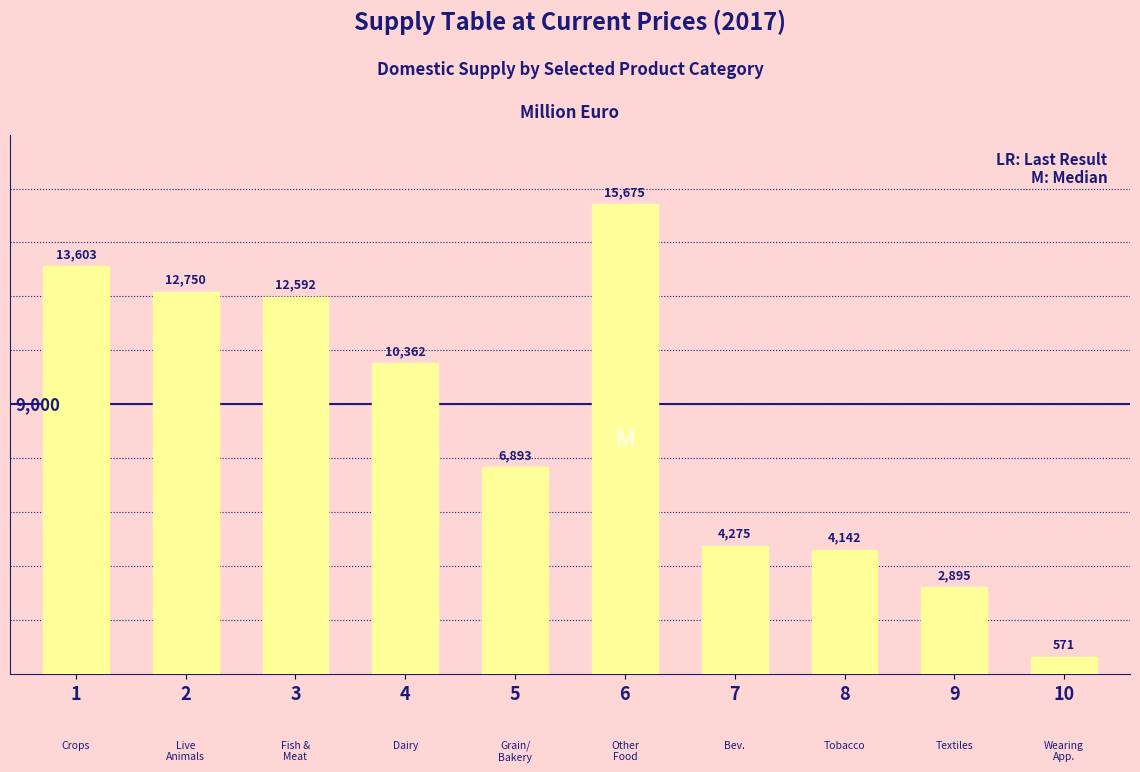

What is the average value?

8376